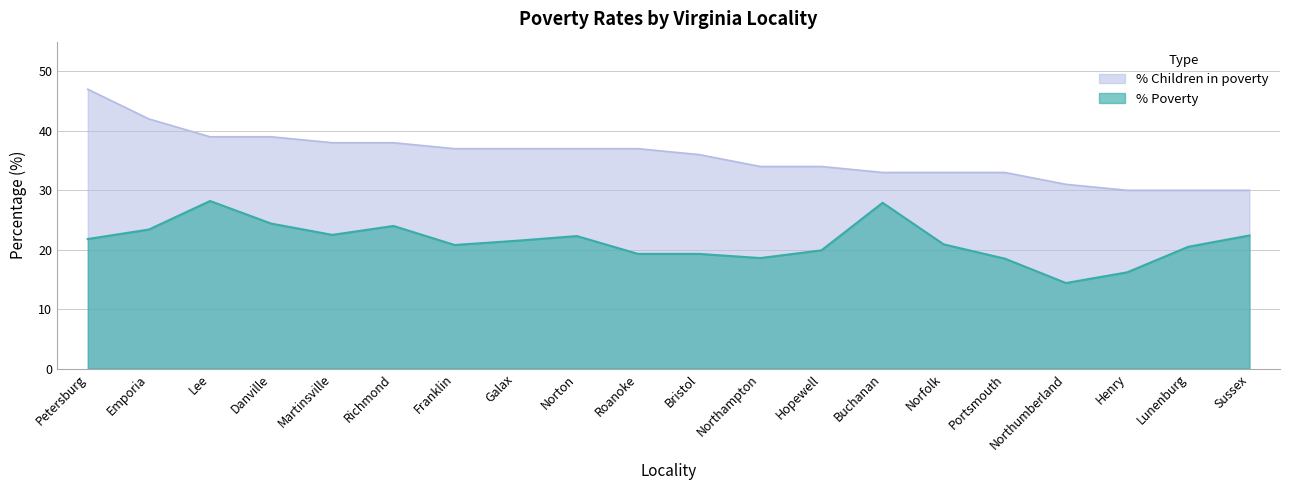

Which category has the lowest value across all series?

Northumberland